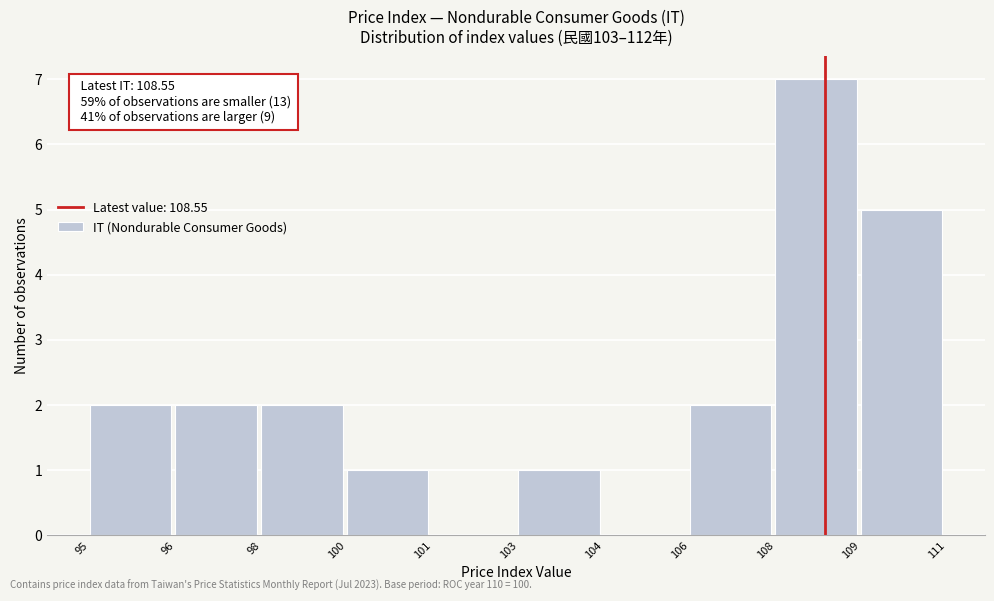

Reading left to right, extract all data points from this chart.

95=2	96=2	98=2	100=1	101=0	103=1	104=0	106=2	108=7	109=5